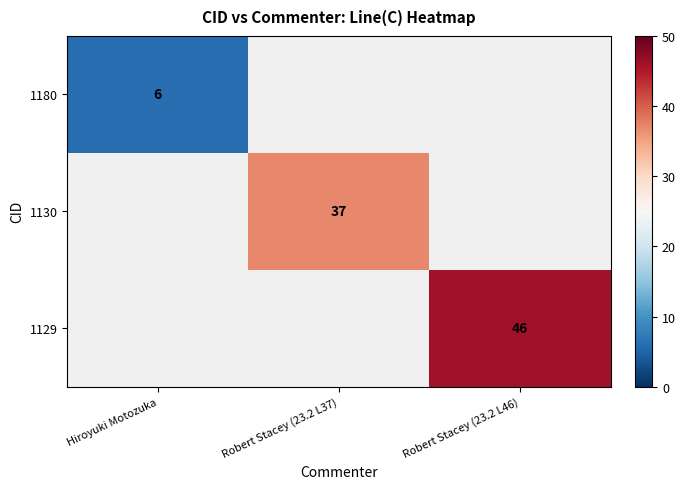

Which category has the lowest value across all series?

Hiroyuki Motozuka